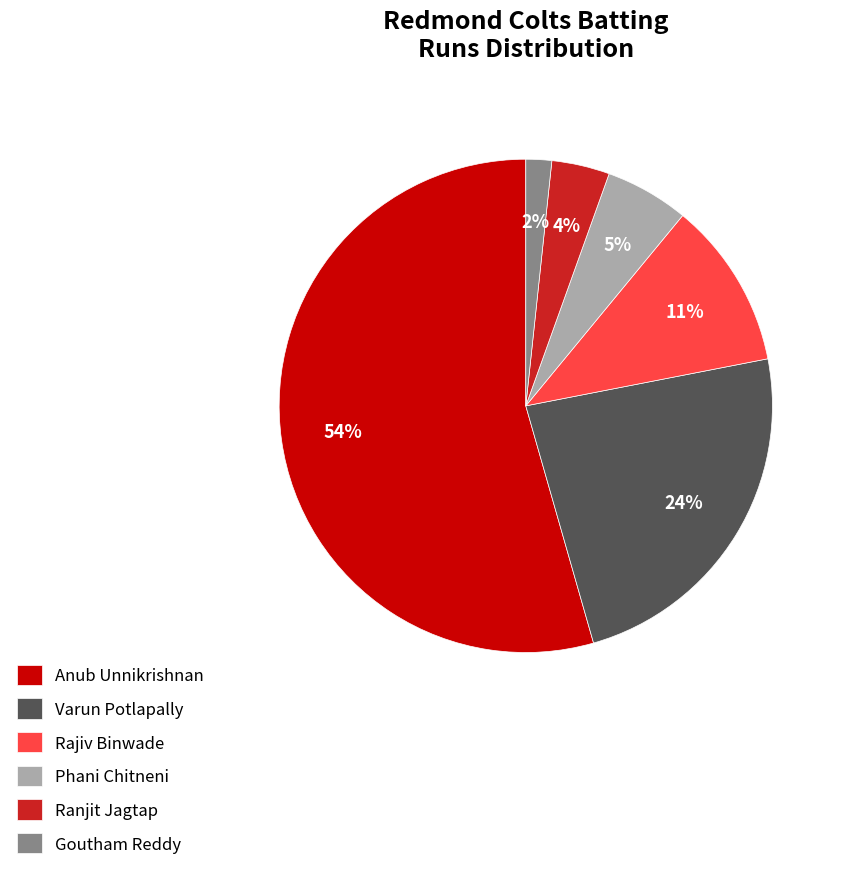

How many segments does this pie chart have?

6